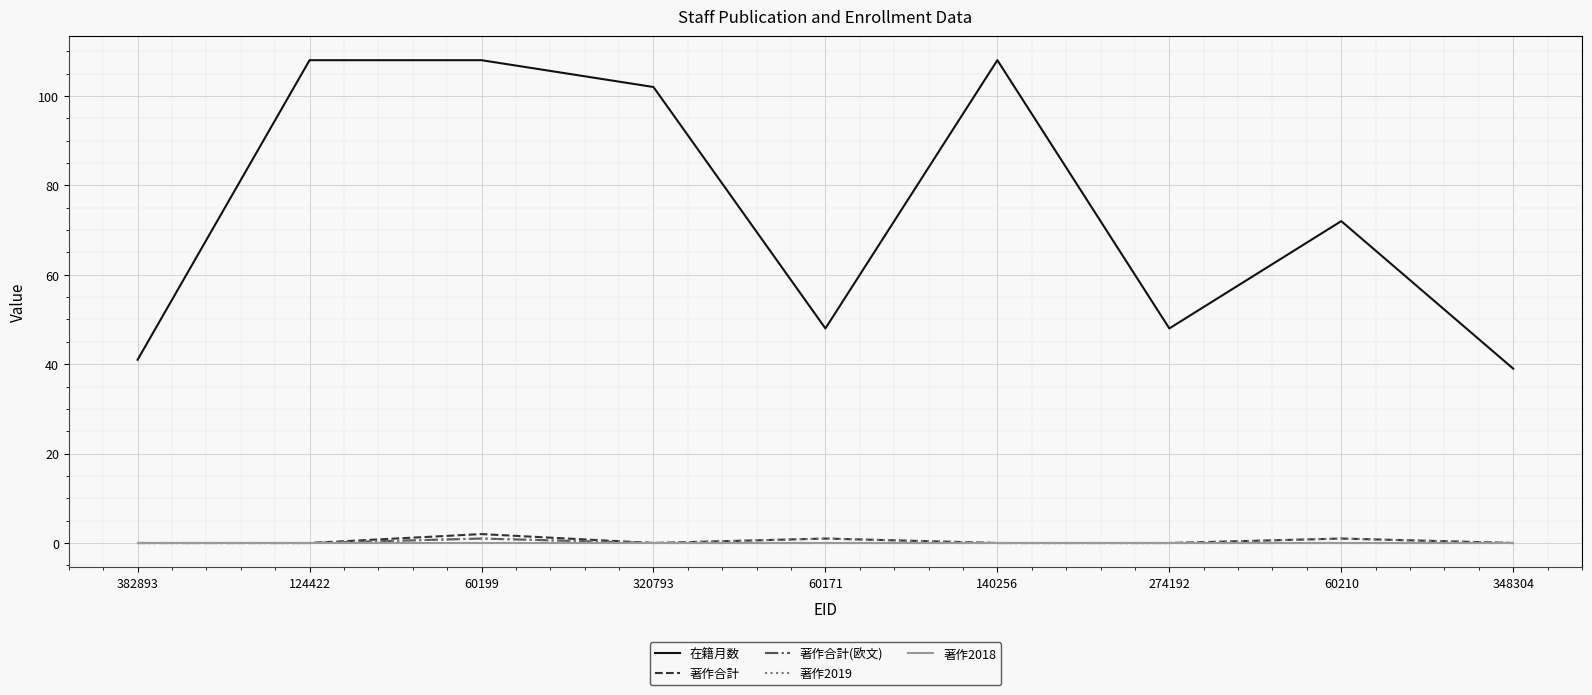

The 著作2018 series shows 0 at 320793. True or false?

True